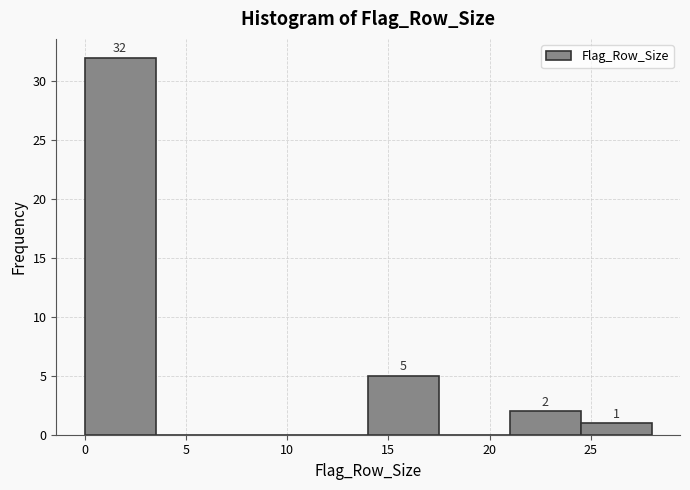

Which range on the x-axis has the tallest bar?

0.0 to 3.5